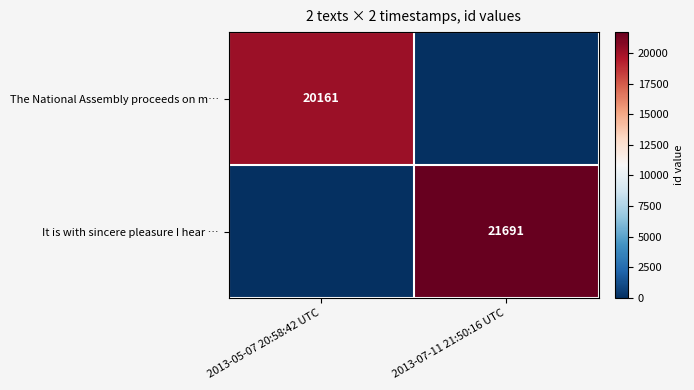

Is the value of The National Assembly proceeds on m… at 2013-05-07 20:58:42 UTC greater than the value of It is with sincere pleasure I hear … at 2013-07-11 21:50:16 UTC?

No